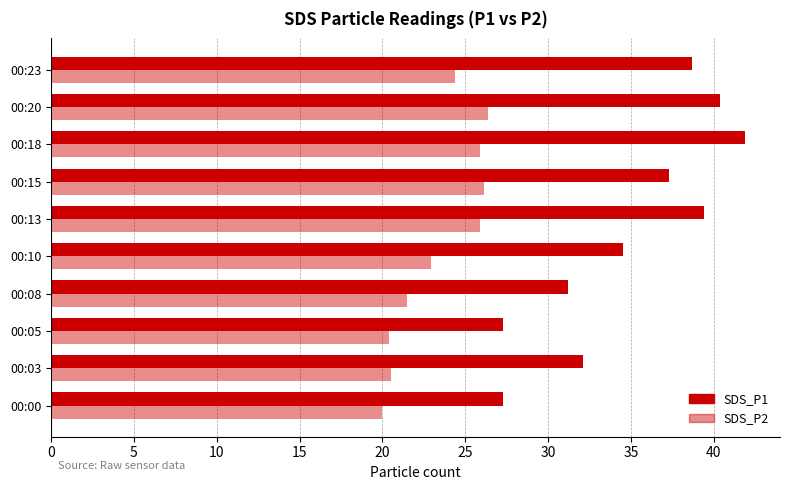

How many values in the SDS_P2 series are below 24?

5